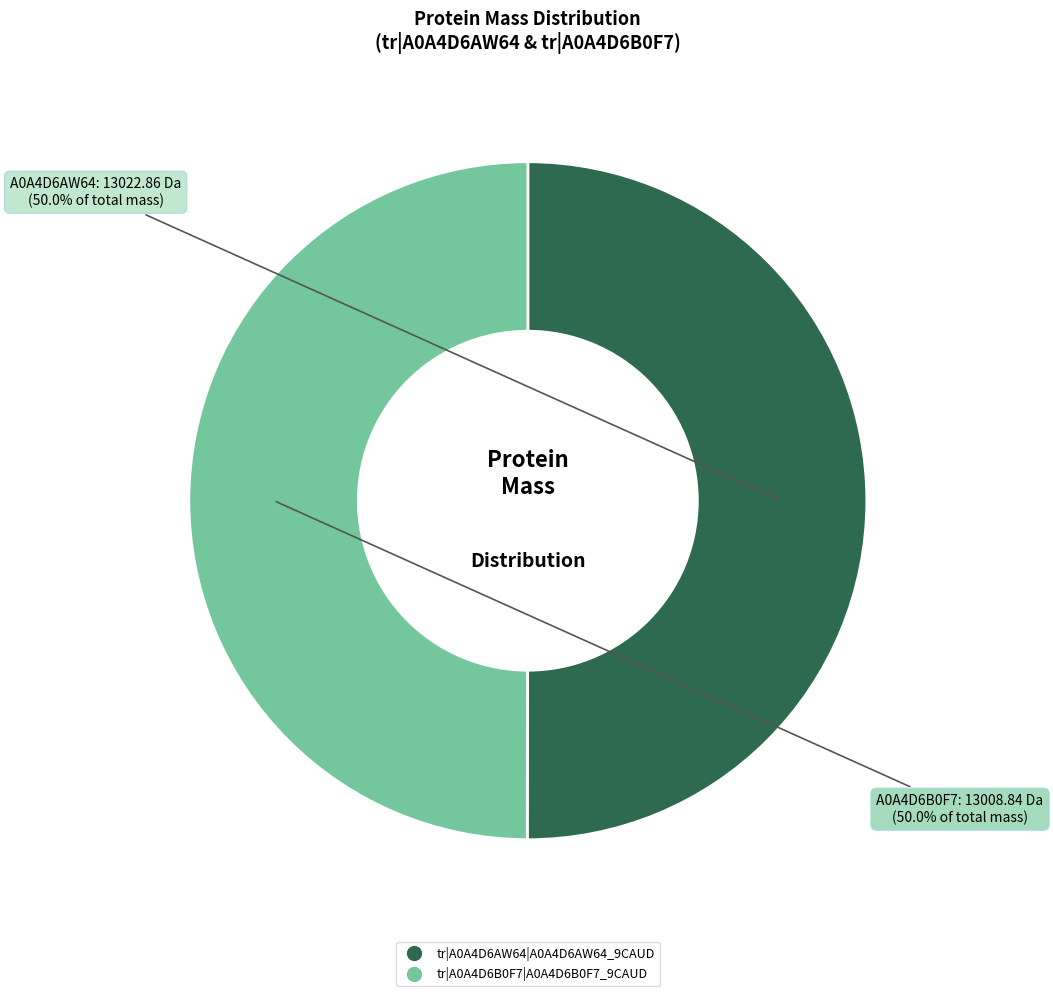

Approximately how many times larger is the value at tr|A0A4D6B0F7|A0A4D6B0F7_9CAUD compared to tr|A0A4D6AW64|A0A4D6AW64_9CAUD?

1.0